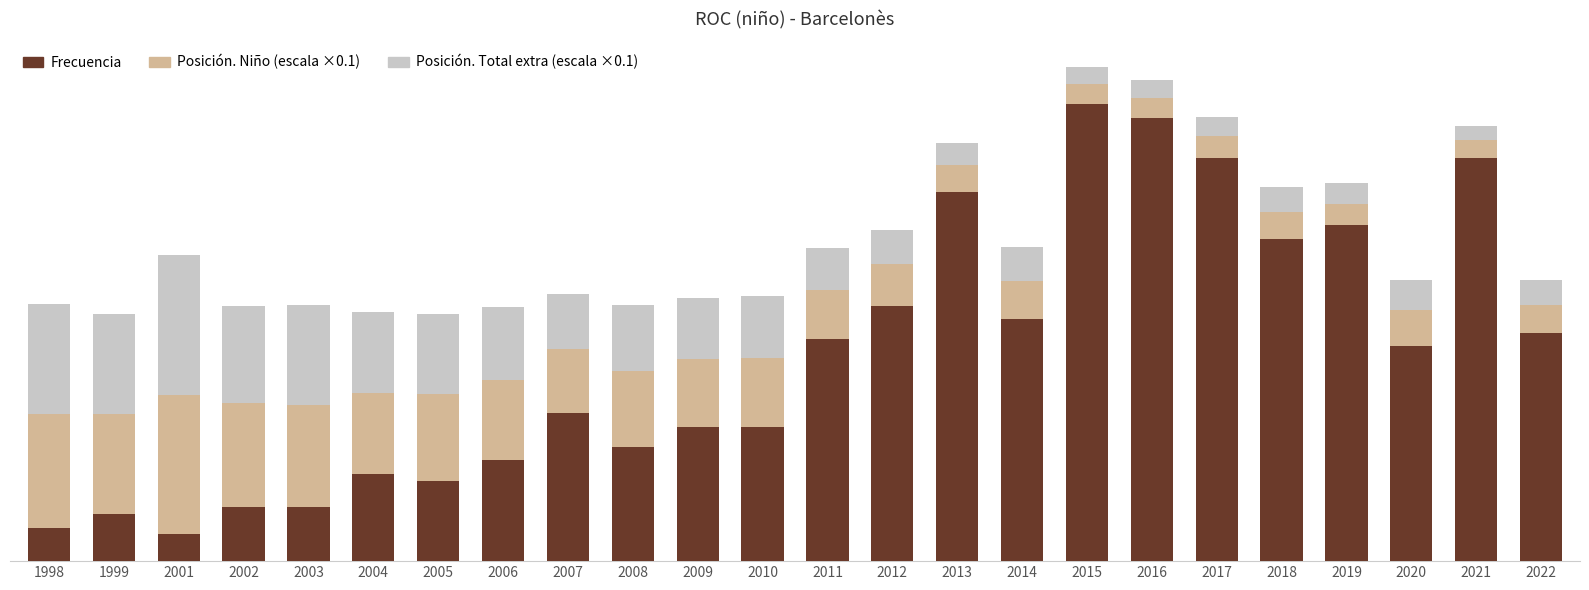

The value of Frecuencia at 2004 is 3.9. True or false?

False